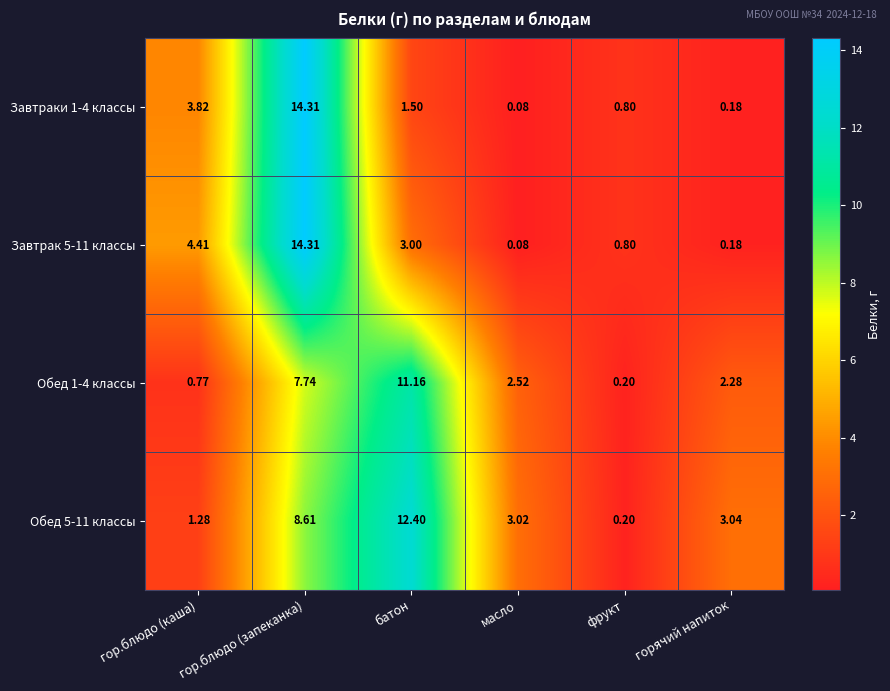

Where is Обед 1-4 классы nearest to the value 5?

масло